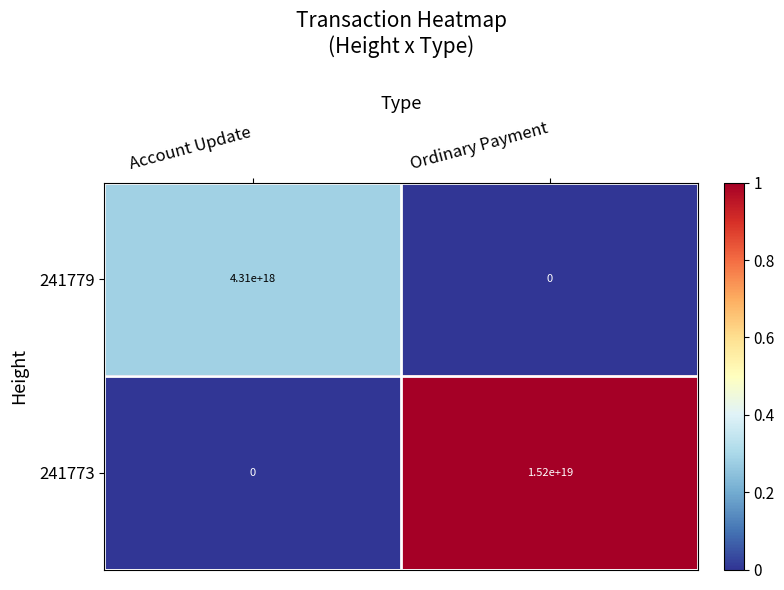

At which label does 241779 reach its minimum?

Ordinary Payment